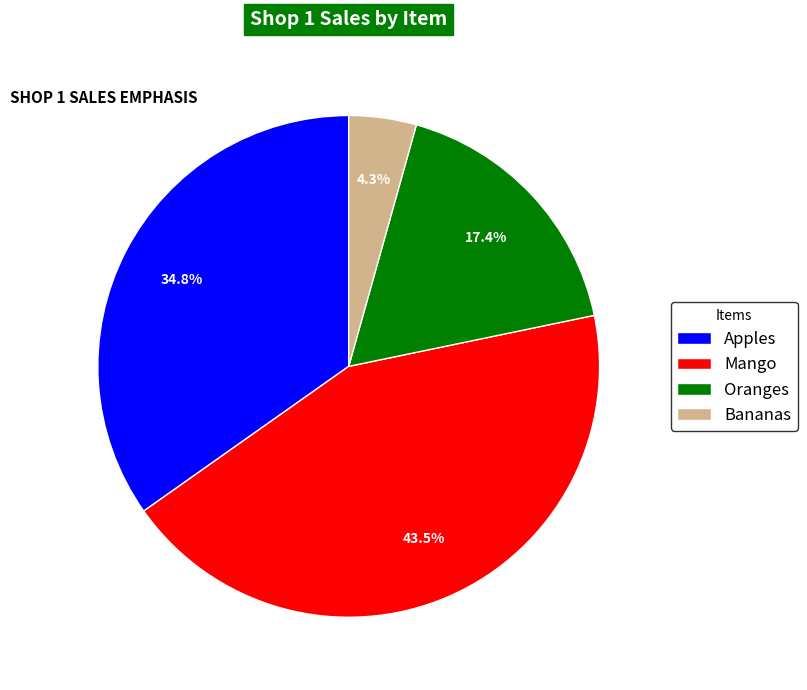

Is it true that Apples is 35% of the pie?

True